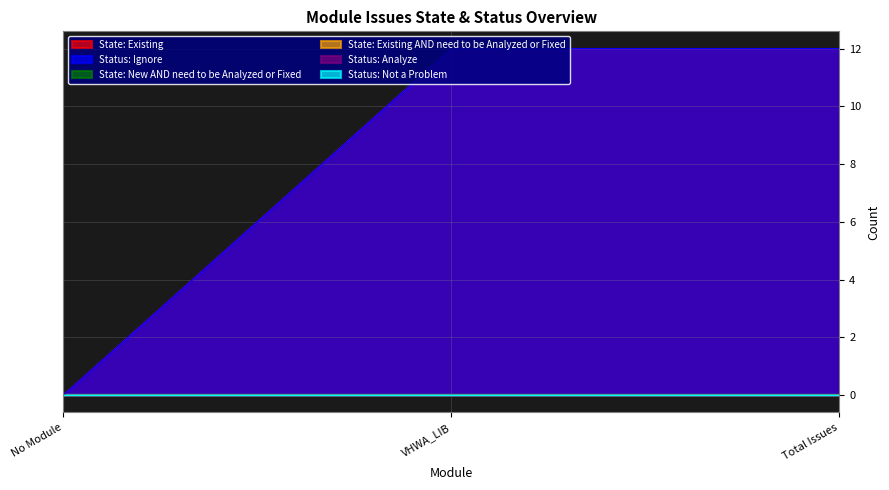

At which category is the sum across all series the highest?

VHWA_LIB